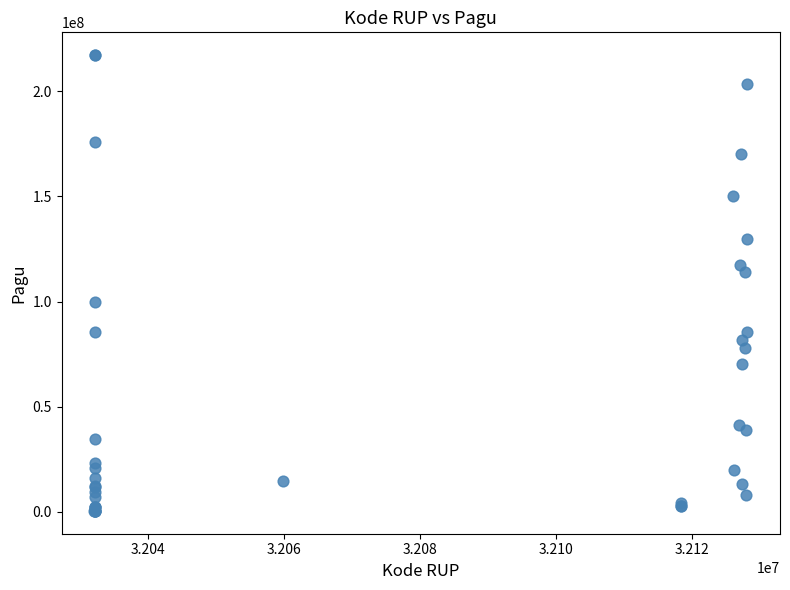

What Y value in the scatter plot is closest to 108830000?

114296000